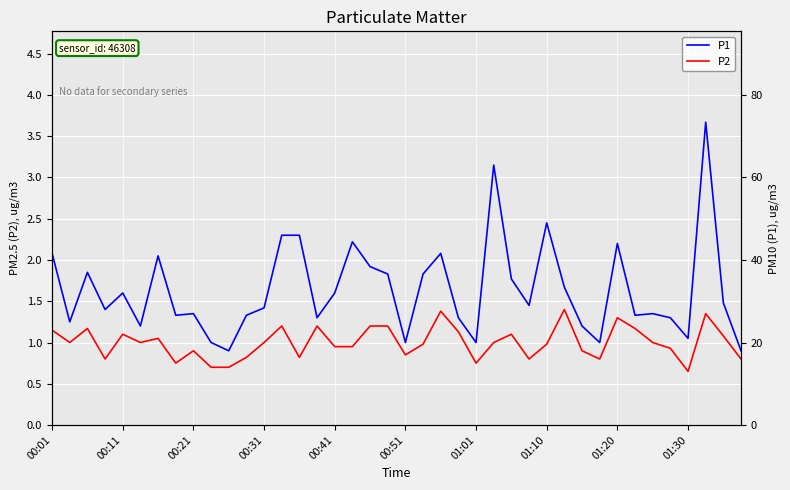

What are all the series names shown in the legend?

P1, P2